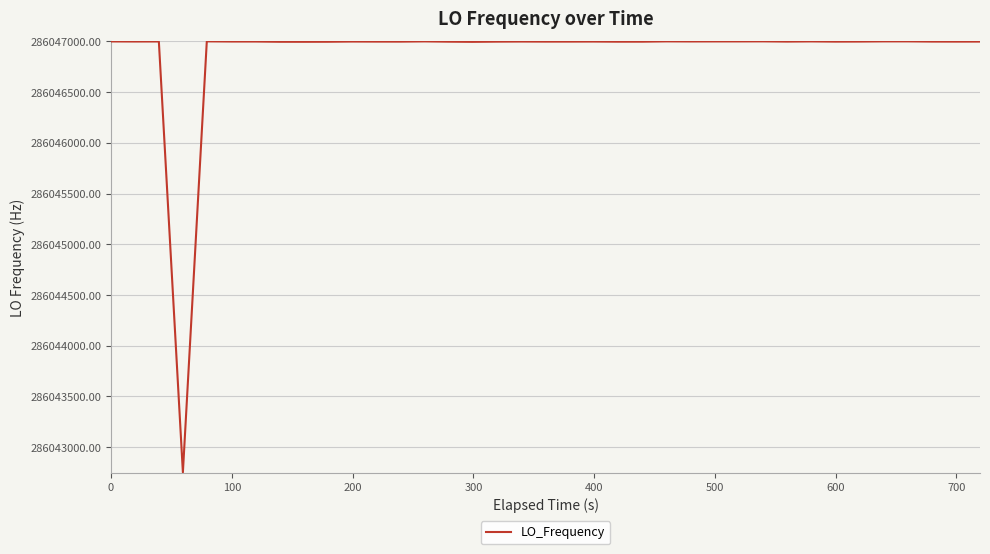

What is the maximum value shown in the chart?

286047001.2